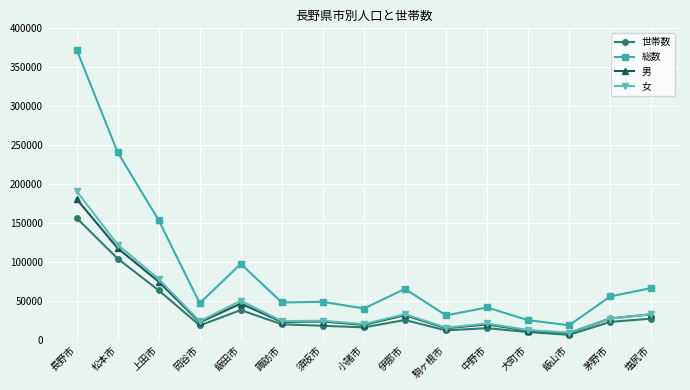

True or false: 女 has a value of 21019 at 小諸市.

True